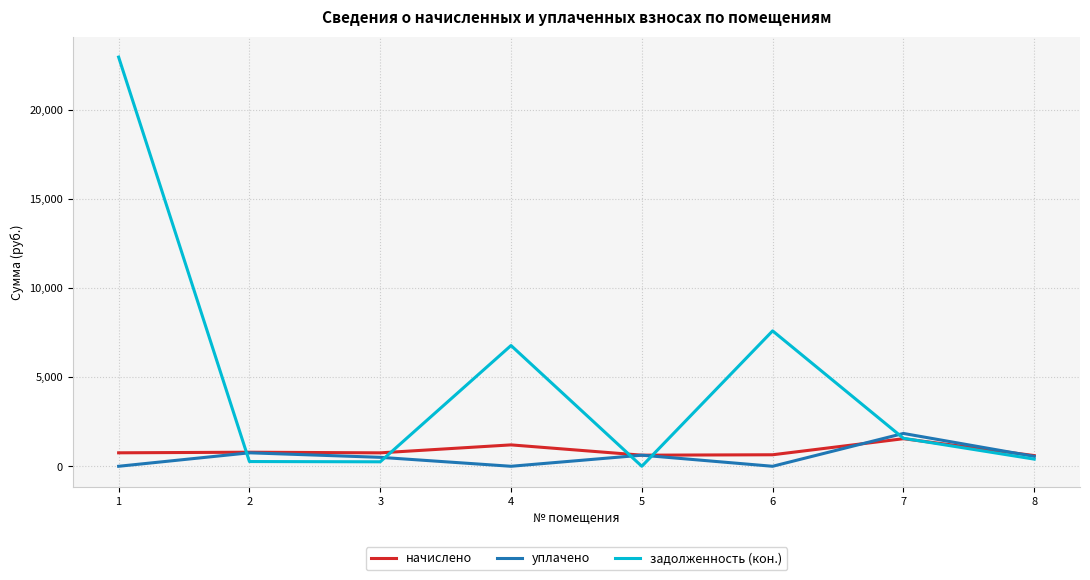

What is the difference between the maximum and second lowest values in the уплачено series?

1841.8